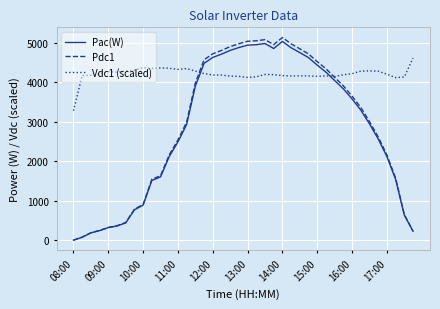

Which series has the widest spread of values?

Pdc1